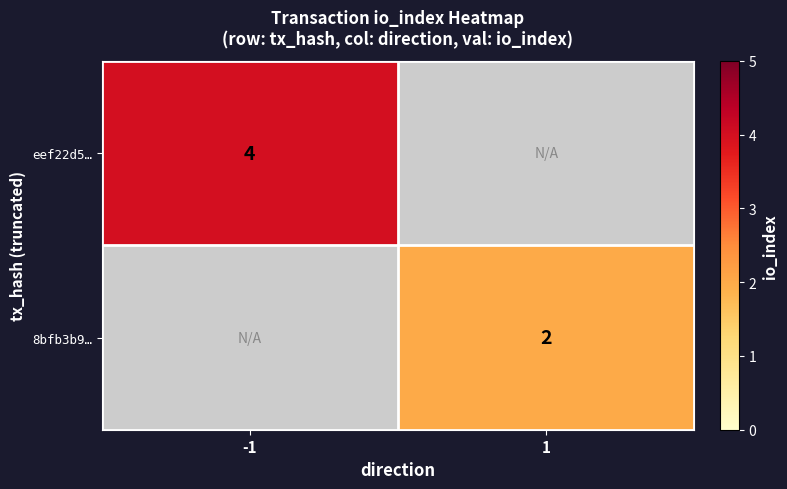

The eef22d5… series shows 4 at -1. True or false?

True